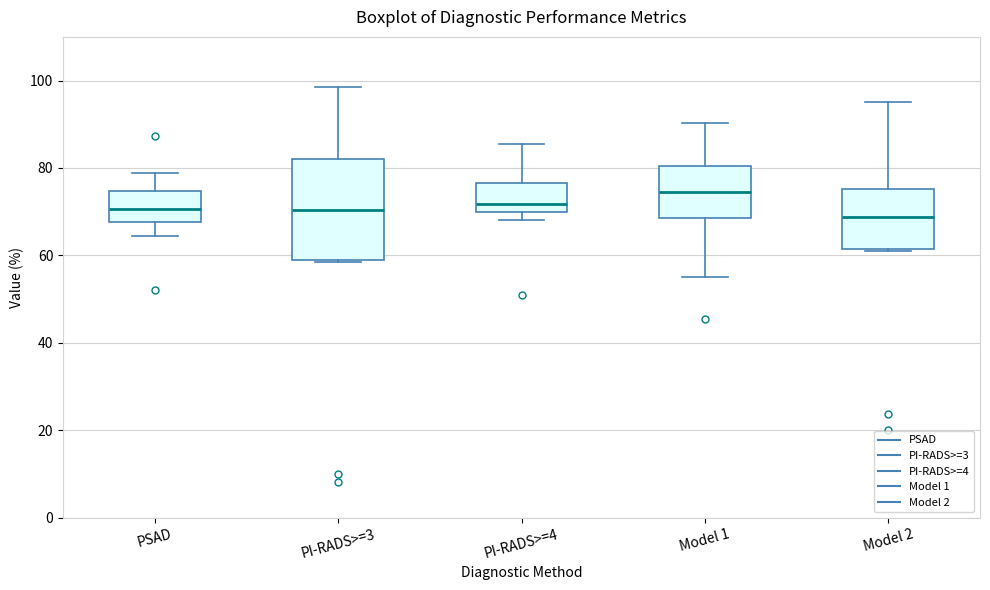

Reading left to right, read every box against the y-axis: the position of its median line, the range the box covers, and the ends of its whiskers. The values are not printed on the chart, so give them approximately, as read against the axis.

PSAD: median 70, box 68 to 74, whiskers 64 to 78
PI-RADS>=3: median 70, box 58 to 82, whiskers 58 to 98
PI-RADS>=4: median 72, box 70 to 76, whiskers 68 to 86
Model 1: median 74, box 68 to 80, whiskers 56 to 90
Model 2: median 68, box 62 to 76, whiskers 62 to 96